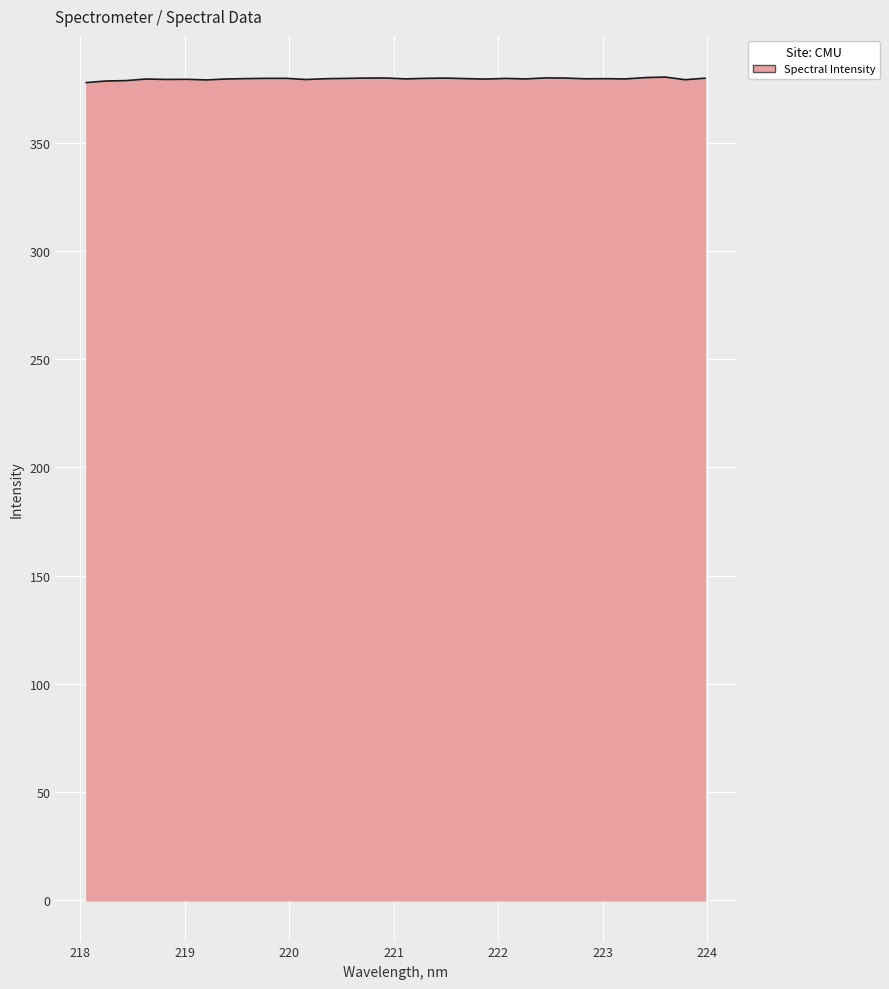

What is the minimum value shown in the chart?

377.8